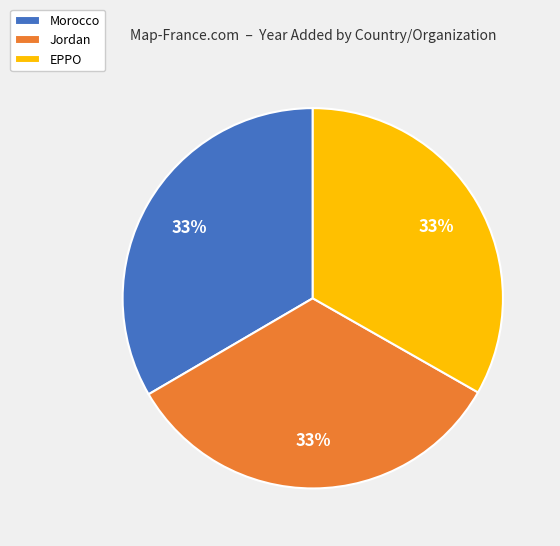

True or false: Morocco accounts for 21% of the total.

False